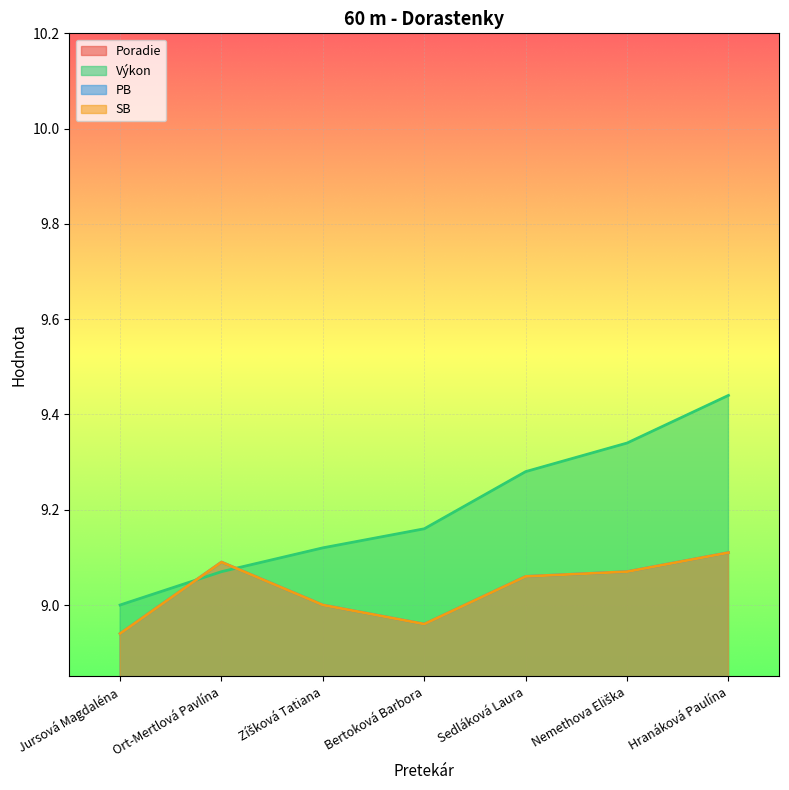

Reading left to right, list all the values displayed in this chart.

Poradie: Jursová Magdaléna=1.0	Ort-Mertlová Pavlína=2.0	Zíšková Tatiana=3.0	Bertoková Barbora=4.0	Sedláková Laura=5.0	Nemethova Eliška=6.0	Hranáková Paulína=7.0
Výkon: Jursová Magdaléna=9.0	Ort-Mertlová Pavlína=9.1	Zíšková Tatiana=9.1	Bertoková Barbora=9.2	Sedláková Laura=9.3	Nemethova Eliška=9.3	Hranáková Paulína=9.4
PB: Jursová Magdaléna=8.9	Ort-Mertlová Pavlína=9.1	Zíšková Tatiana=9.0	Bertoková Barbora=9.0	Sedláková Laura=9.1	Nemethova Eliška=9.1	Hranáková Paulína=9.1
SB: Jursová Magdaléna=8.9	Ort-Mertlová Pavlína=9.1	Zíšková Tatiana=9.0	Bertoková Barbora=9.0	Sedláková Laura=9.1	Nemethova Eliška=9.1	Hranáková Paulína=9.1